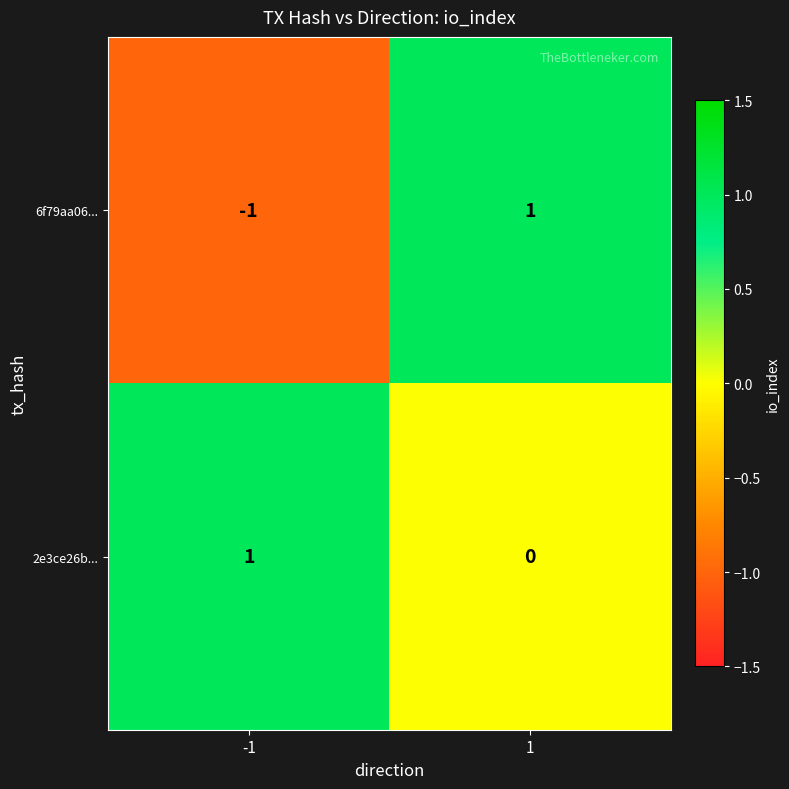

How many data points does each series have?

2